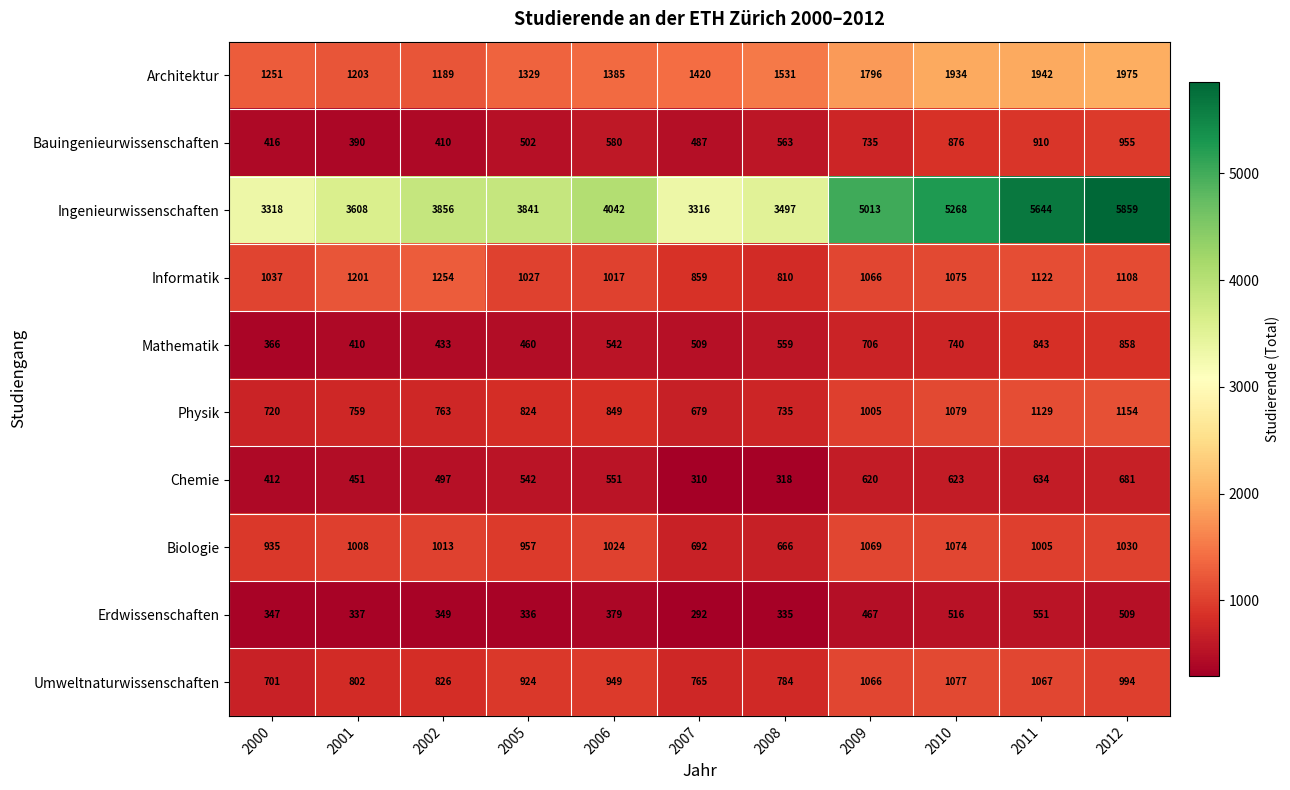

The Biologie series shows 1687 at 2002. True or false?

False